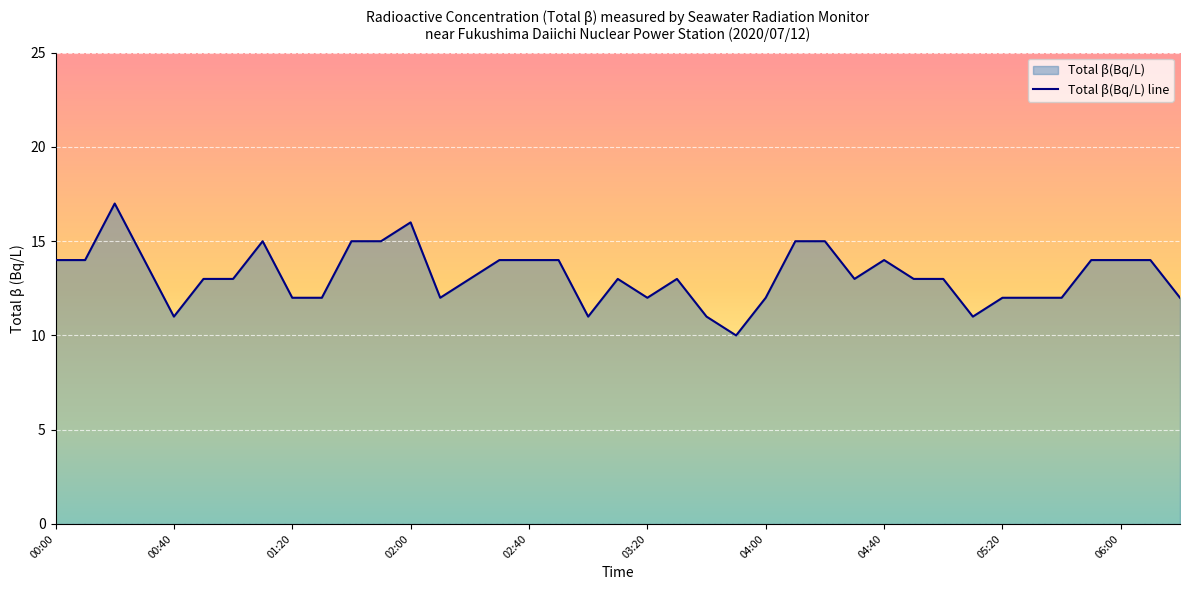

What is the smallest value displayed?

10